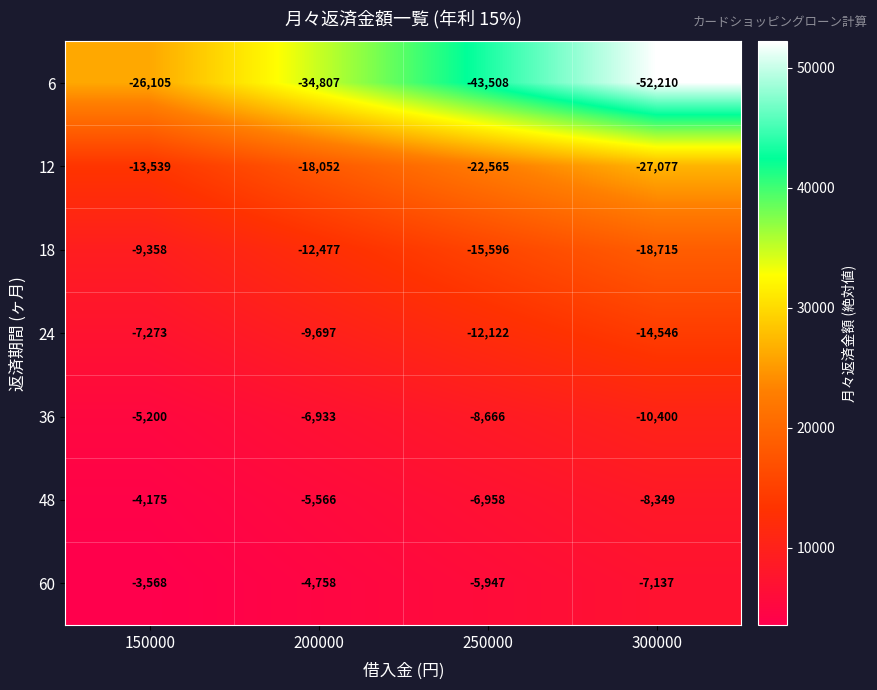

How many distinct data groups are displayed?

7